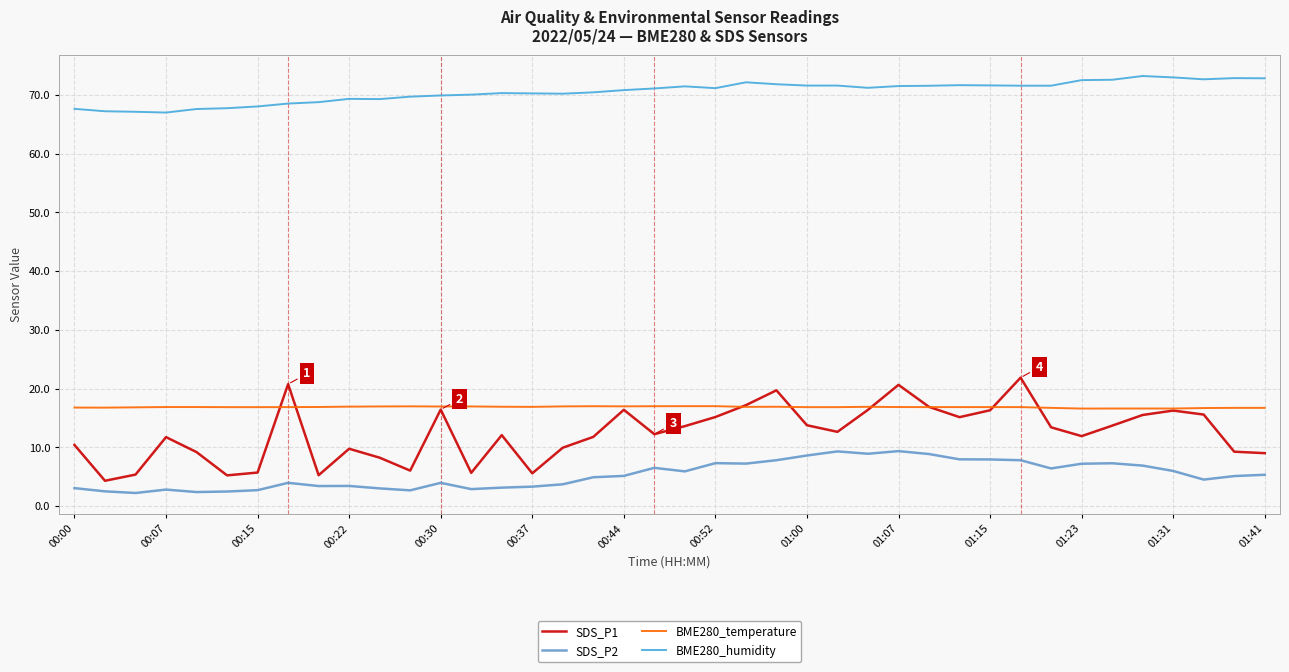

Which series has the widest spread of values?

SDS_P1